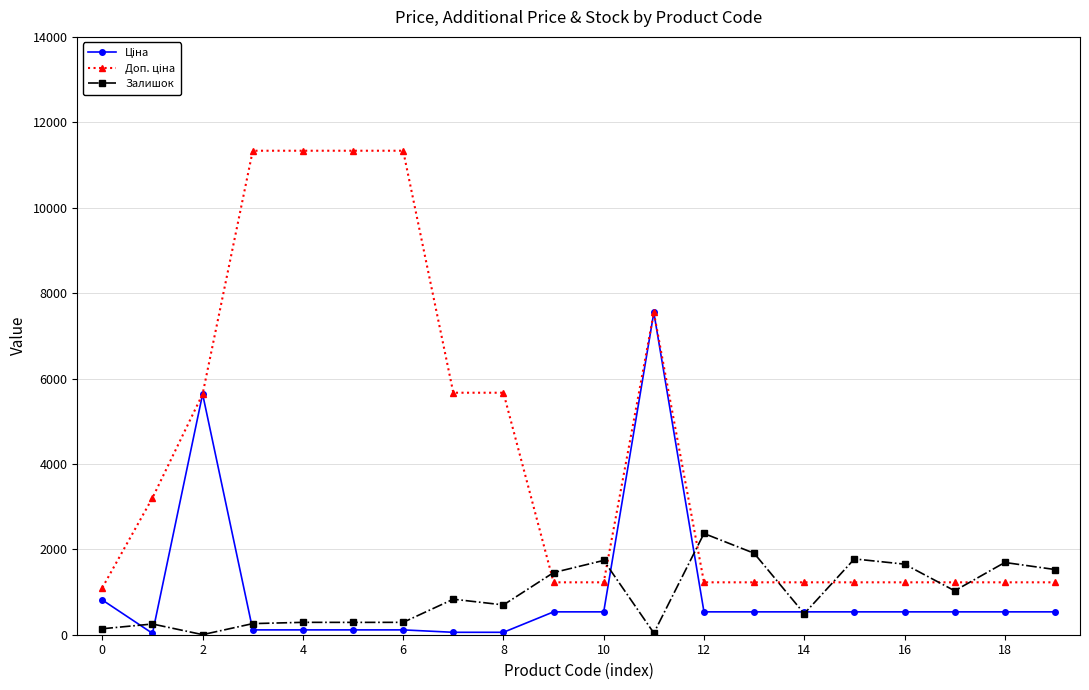

How many lines are shown in the chart?

3